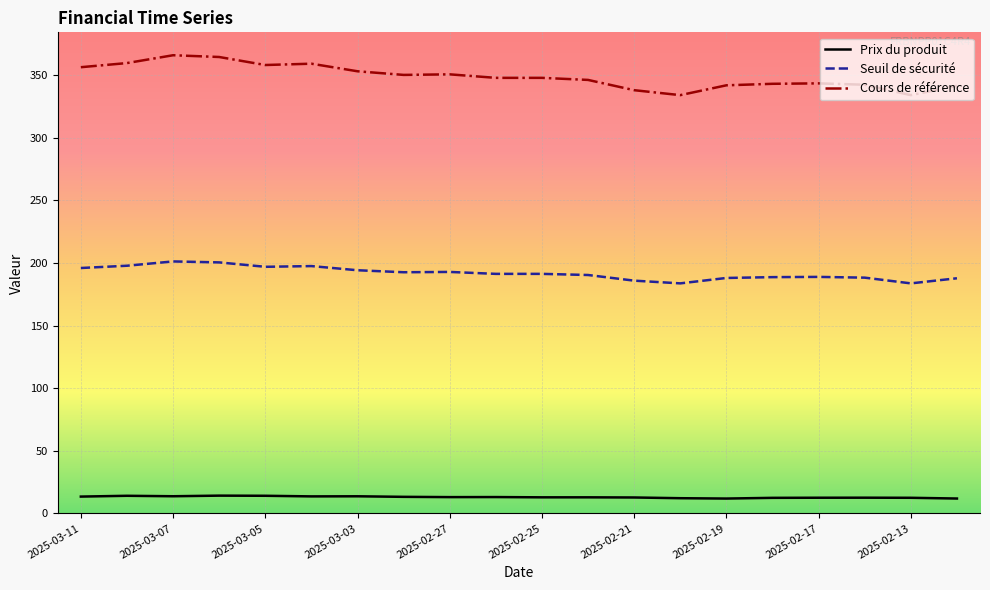

Rank the series by their maximum value, from highest to lowest.

Cours de référence, Seuil de sécurité, Prix du produit